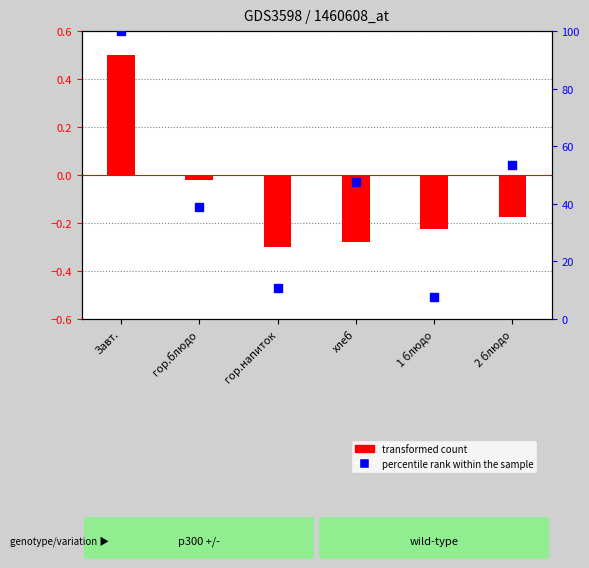

What is the total value across all series at Завт.?

100.5